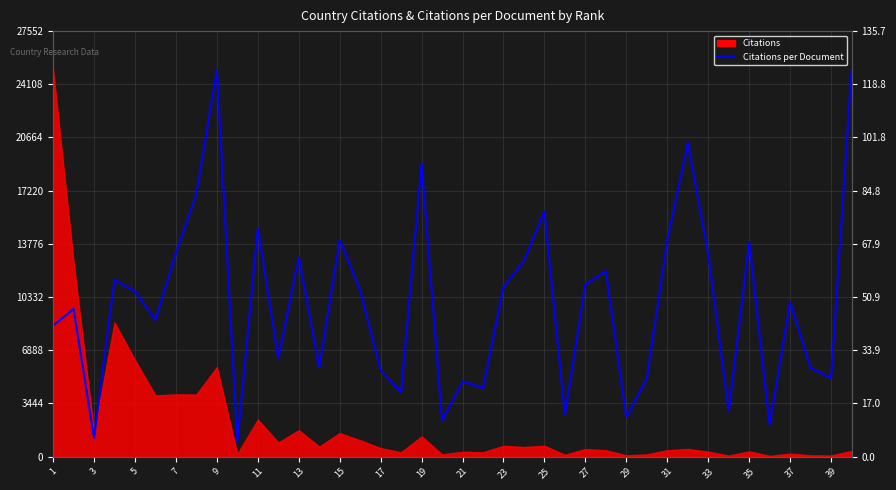

How many data points does each series have?

40